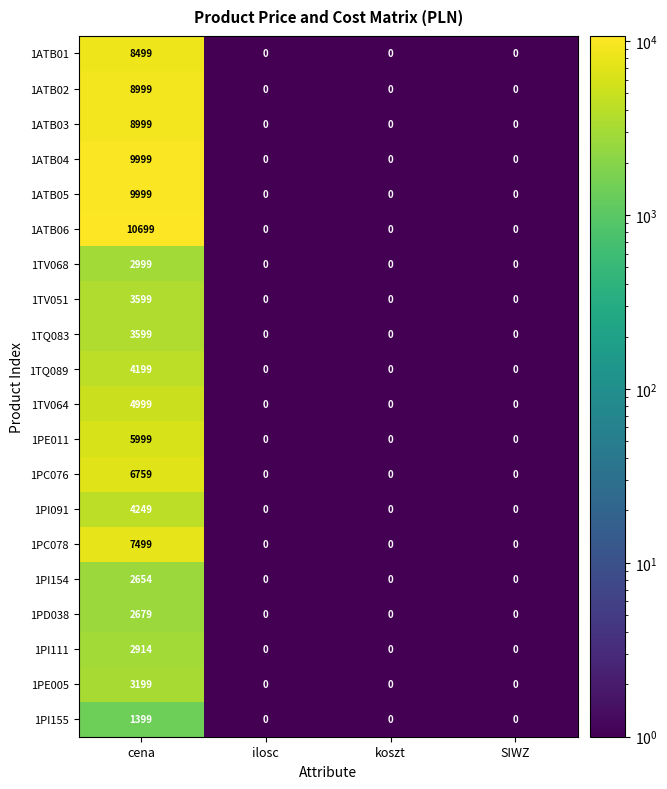

What is the average value of the 1ATB04 series?

2500